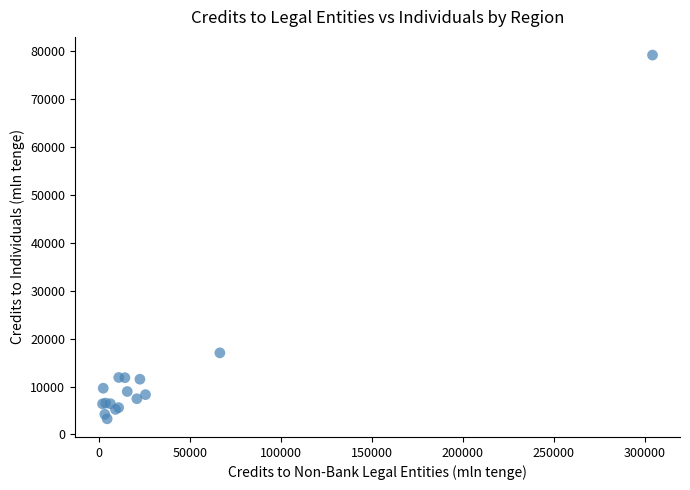

What Y value in the scatter plot is closest to 41189?

17018.9